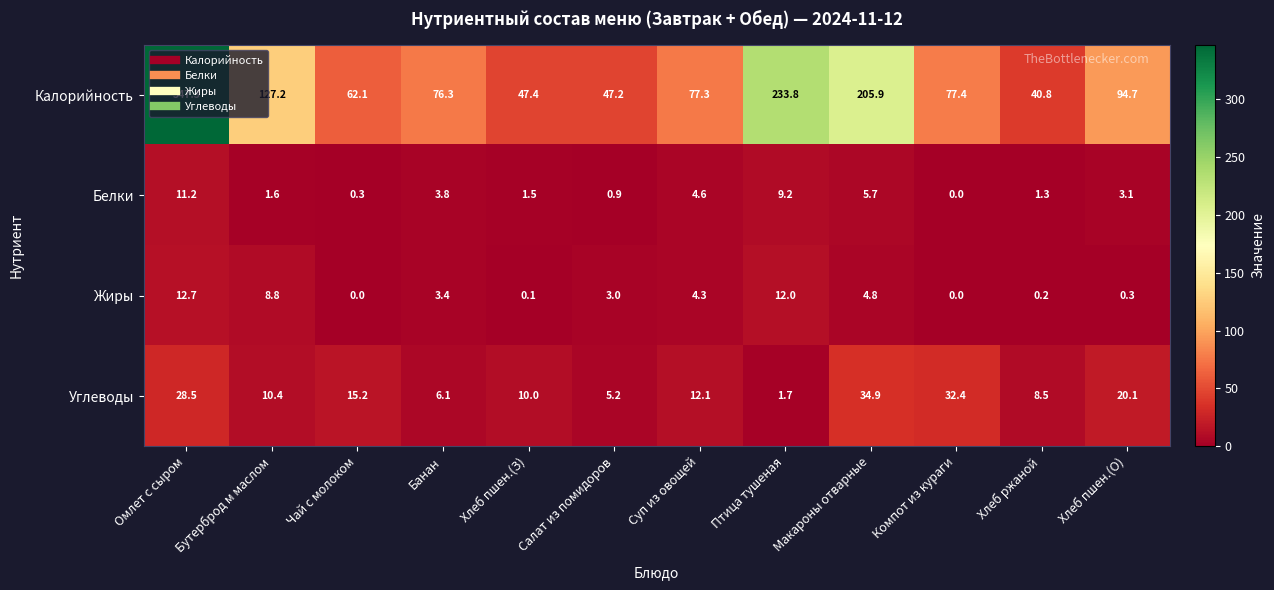

What is the difference between the second highest and second lowest values in the Калорийность series?

186.6